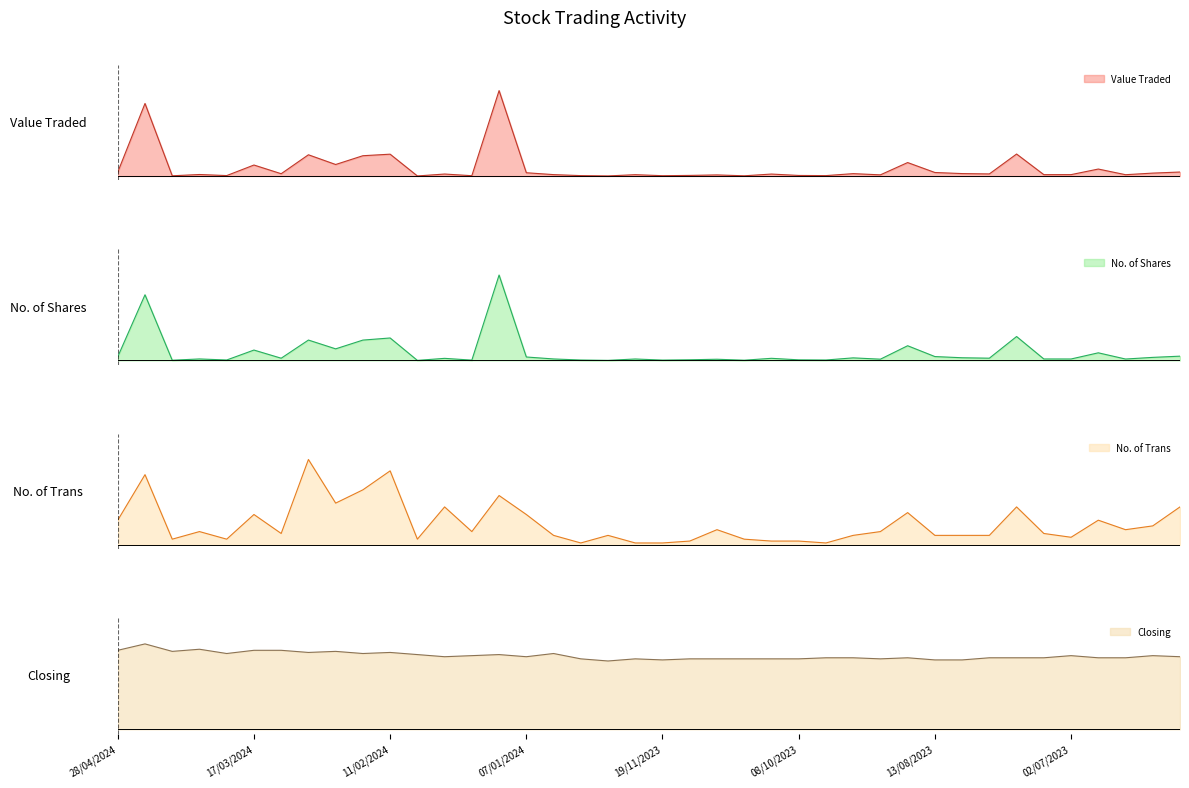

Where is the first local maximum for Value Traded?

21/04/2024